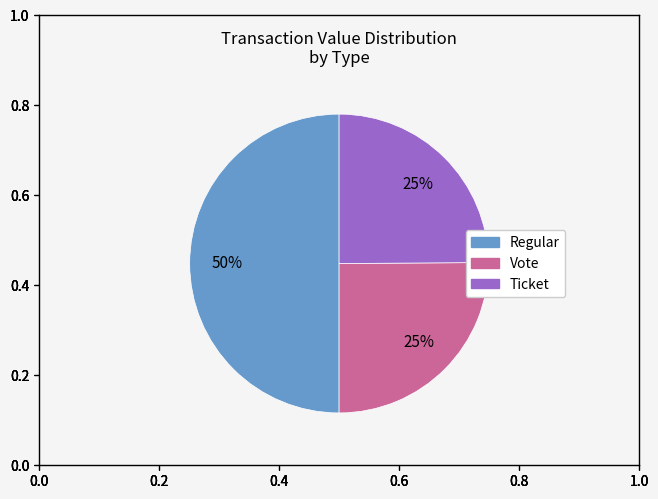

To the nearest percent, what is the difference between the largest and smallest slice percentages?

25%